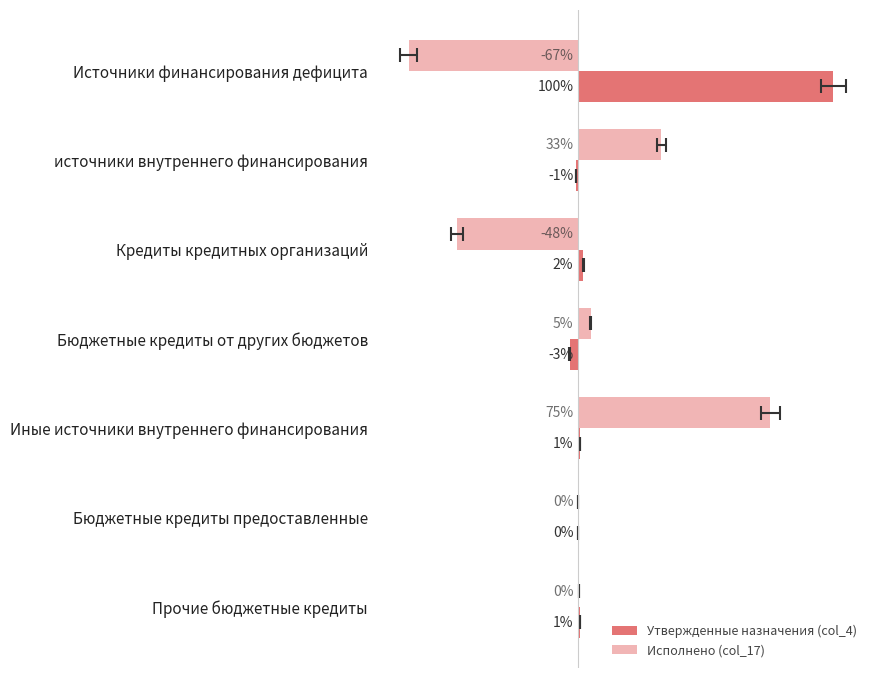

Between −50 and 50, which series saw the biggest shift?

Исполнено (col_17)